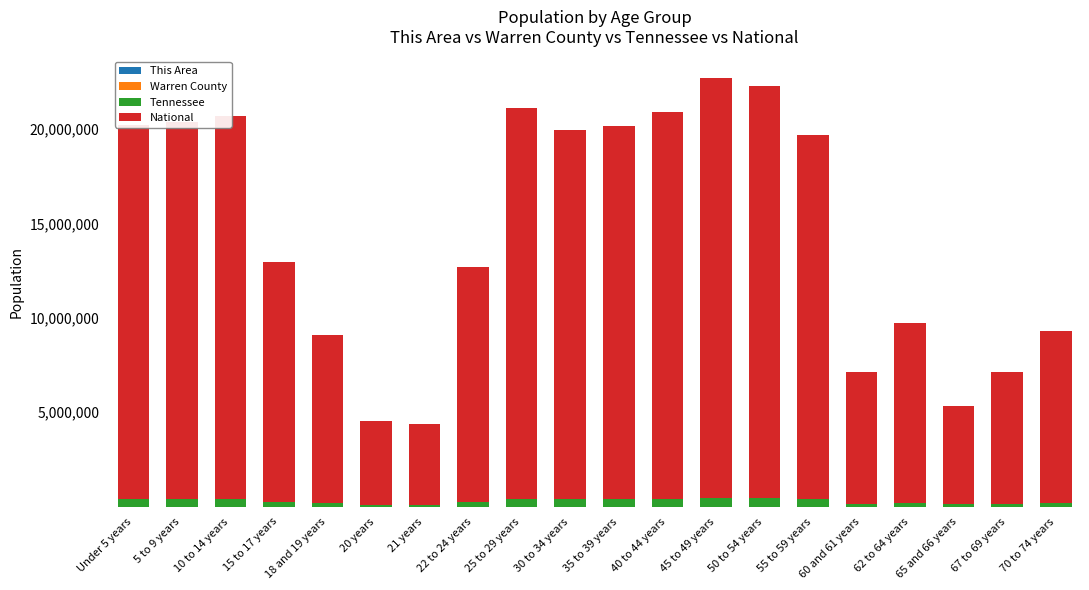

Are the bars horizontal?

No